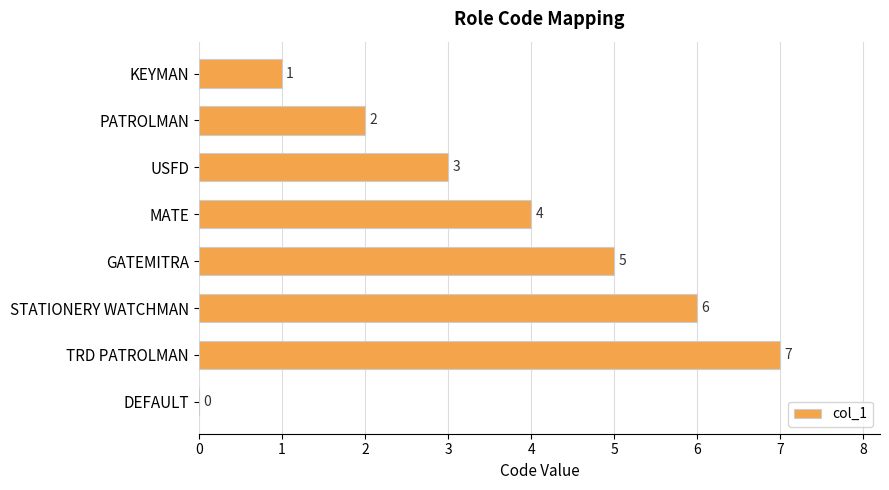

Where is the data nearest to the value 3?

USFD